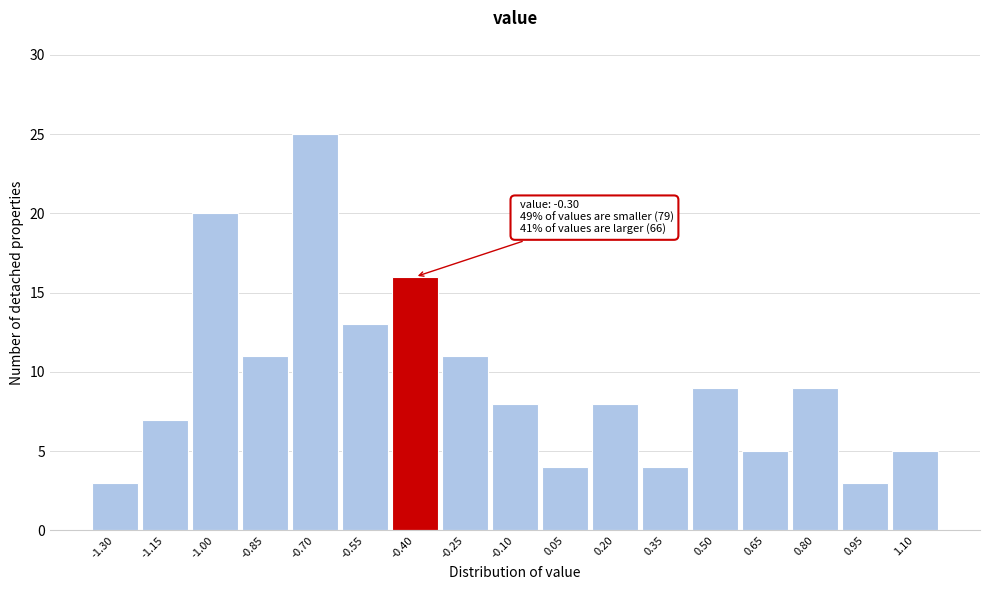

Reading left to right, what are all the values shown in this chart?

-1.30=3	-1.15=7	-1.00=20	-0.85=11	-0.70=25	-0.55=13	-0.40=16	-0.25=11	-0.10=8	0.05=4	0.20=8	0.35=4	0.50=9	0.65=5	0.80=9	0.95=3	1.10=5